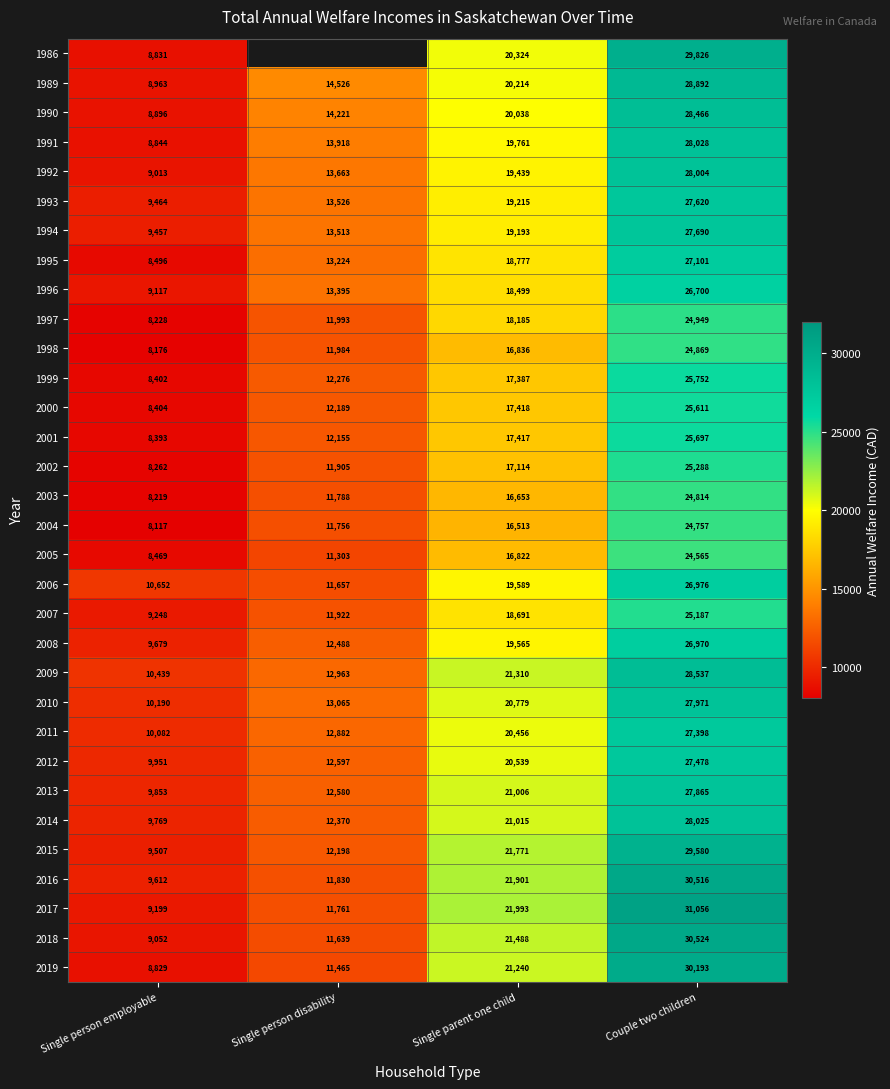

Which series changed the most between Single person employable and Couple two children?

2017